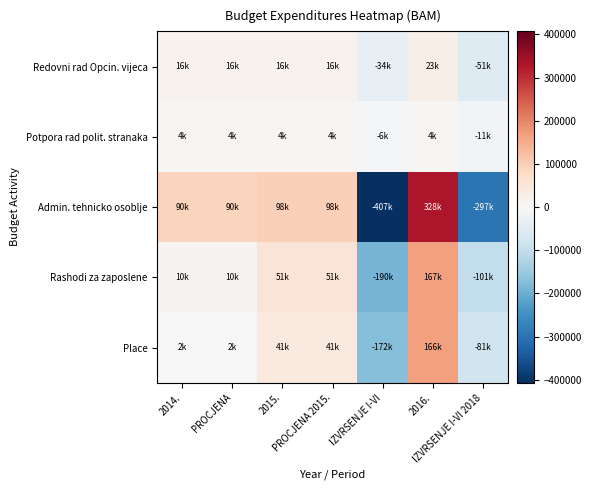

Reading left to right, transcribe all the data shown in this chart.

Redovni rad Opcin. vijeca: 2014.=15736.8	PROCJENA=15736.8	2015.=15736.8	PROCJENA 2015.=15736.8	IZVRSENJE I-VI=-34424.8	2016.=22736.8	IZVRSENJE I-VI 2018=-51259.1
Potpora rad polit. stranaka: 2014.=3571.4	PROCJENA=3571.4	2015.=3571.4	PROCJENA 2015.=3571.4	IZVRSENJE I-VI=-6428.6	2016.=3571.4	IZVRSENJE I-VI 2018=-11428.6
Admin. tehnicko osoblje: 2014.=89688.0	PROCJENA=89688.0	2015.=98050.0	PROCJENA 2015.=98050.0	IZVRSENJE I-VI=-406833.8	2016.=328238.0	IZVRSENJE I-VI 2018=-296880.0
Rashodi za zaposlene: 2014.=10432.5	PROCJENA=10432.5	2015.=51432.5	PROCJENA 2015.=51432.5	IZVRSENJE I-VI=-190198.4	2016.=166982.5	IZVRSENJE I-VI 2018=-100514.1
Place: 2014.=2220.9	PROCJENA=2220.9	2015.=41220.9	PROCJENA 2015.=41220.9	IZVRSENJE I-VI=-172215.2	2016.=166220.9	IZVRSENJE I-VI 2018=-80889.2